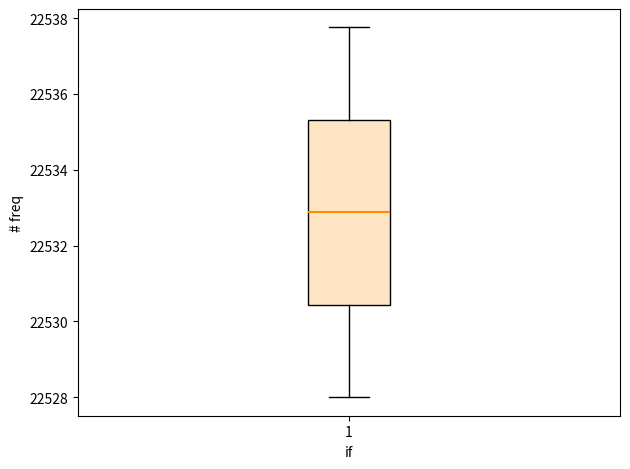

Where does the lower whisker of the box at x = 1 end on the y-axis? The values are not printed on the chart, so give them approximately, as read against the axis.

22528.0